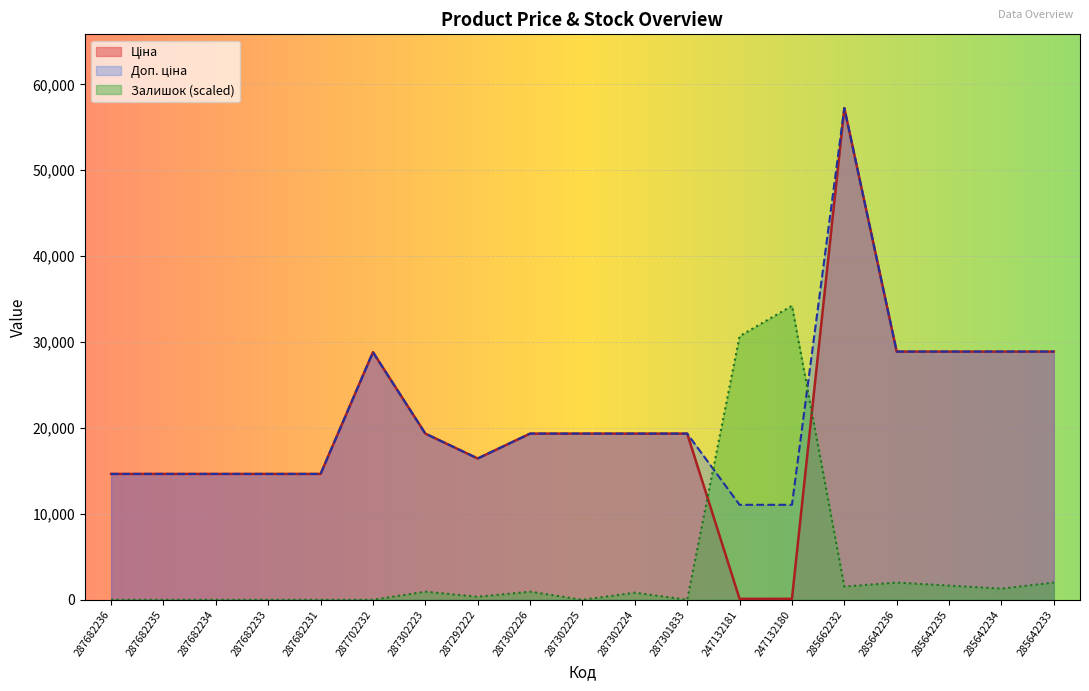

Rank the series by their maximum value, from highest to lowest.

Ціна, Доп. ціна, Залишок